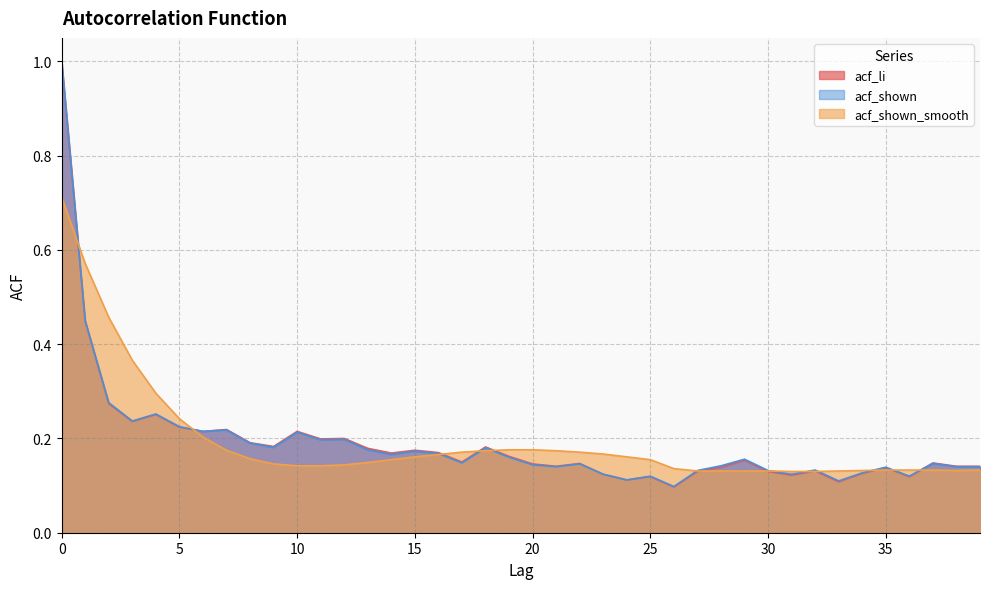

Where do acf_shown and acf_li first cross each other?

36 and 37